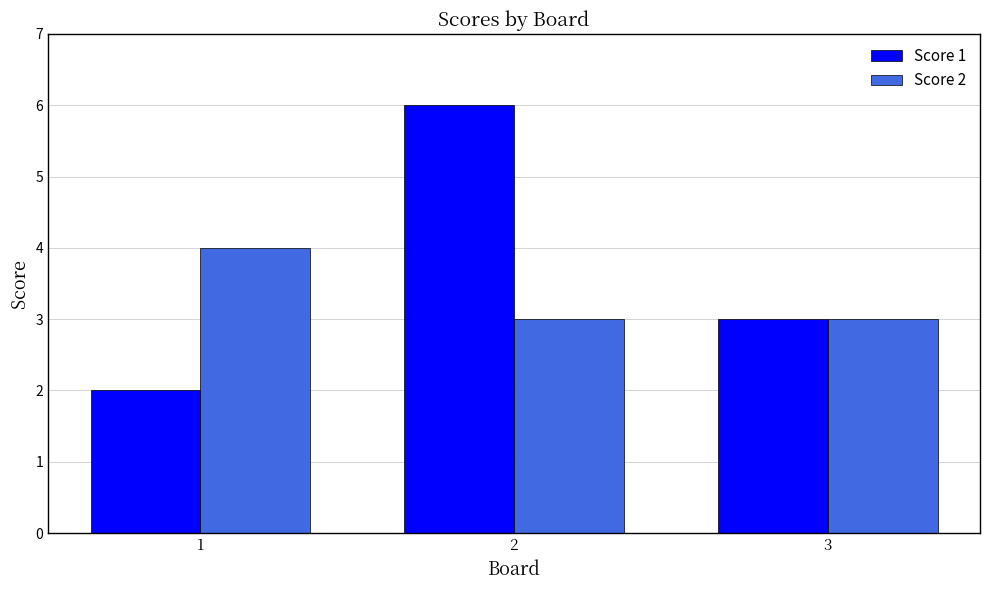

Where does the Score 1 series first go above 3?

2